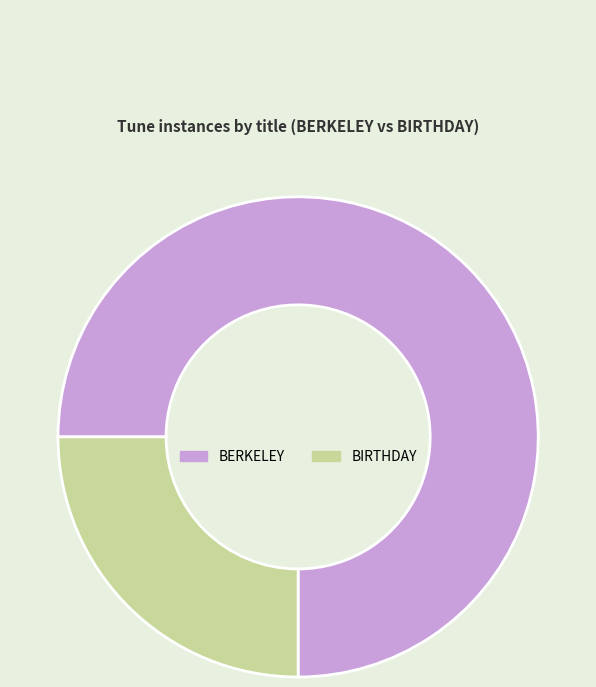

Between BERKELEY and BIRTHDAY, which is larger?

BERKELEY